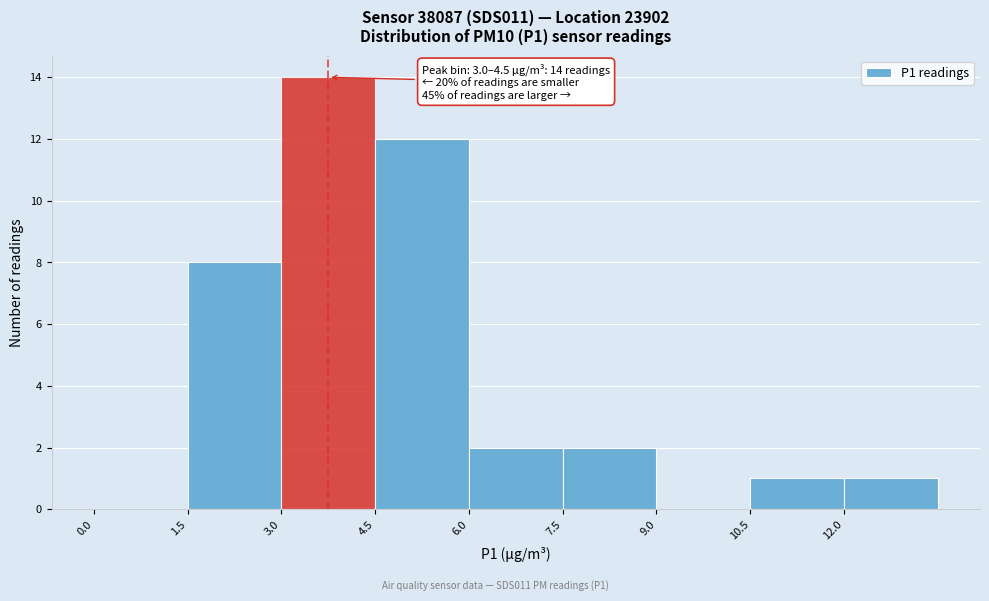

Which range on the x-axis has the tallest bar?

3.0 to 4.5